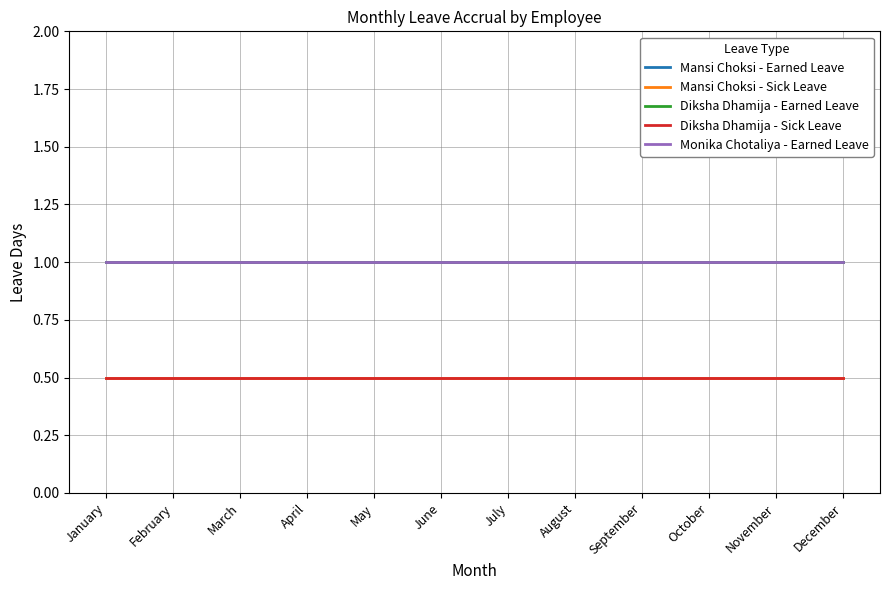

Reading right to left, extract all data points from this chart.

Mansi Choksi - Earned Leave: 1.0	1.0	1.0	1.0	1.0	1.0	1.0	1.0	1.0	1.0	1.0	1.0
Mansi Choksi - Sick Leave: 0.5	0.5	0.5	0.5	0.5	0.5	0.5	0.5	0.5	0.5	0.5	0.5
Diksha Dhamija - Earned Leave: 1.0	1.0	1.0	1.0	1.0	1.0	1.0	1.0	1.0	1.0	1.0	1.0
Diksha Dhamija - Sick Leave: 0.5	0.5	0.5	0.5	0.5	0.5	0.5	0.5	0.5	0.5	0.5	0.5
Monika Chotaliya - Earned Leave: 1.0	1.0	1.0	1.0	1.0	1.0	1.0	1.0	1.0	1.0	1.0	1.0